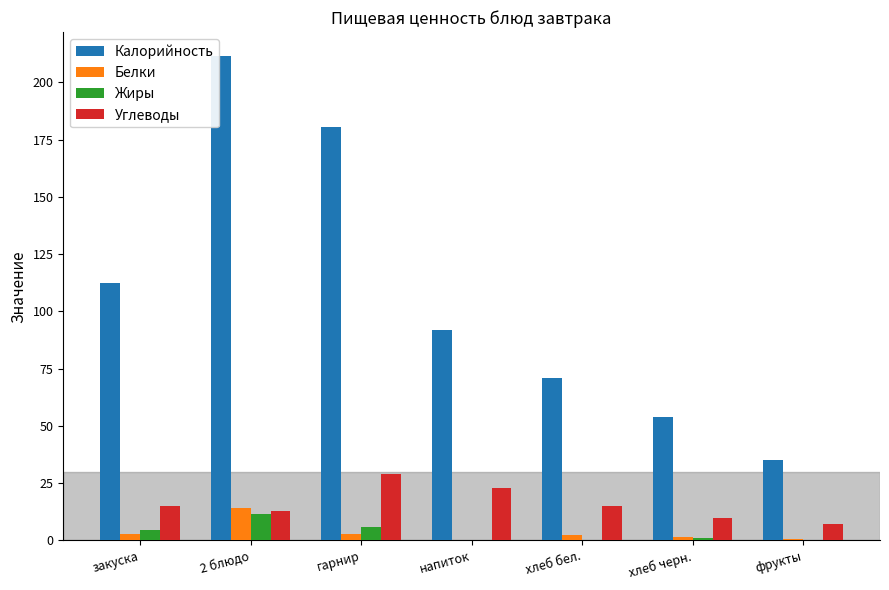

At which label is Калорийность closest to 123?

закуска